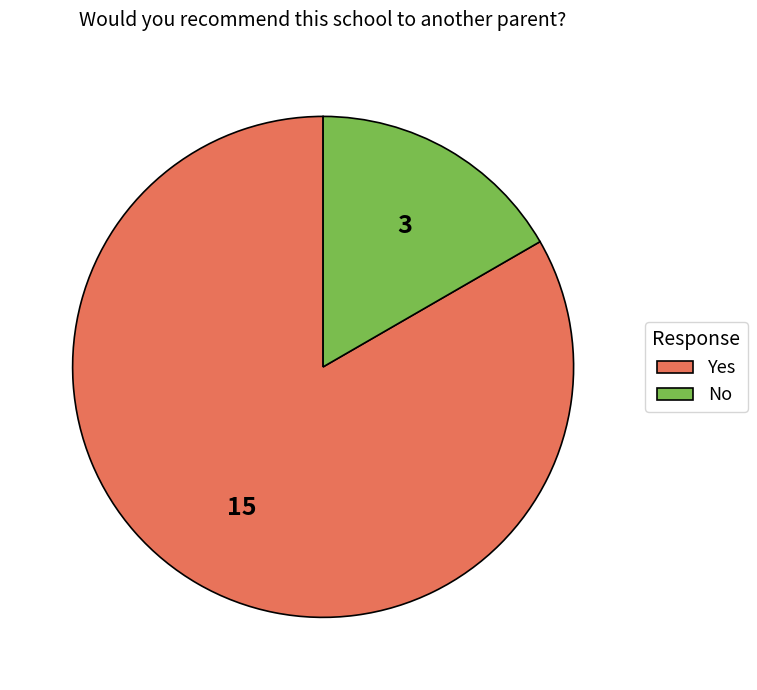

Which slice is the largest?

Yes